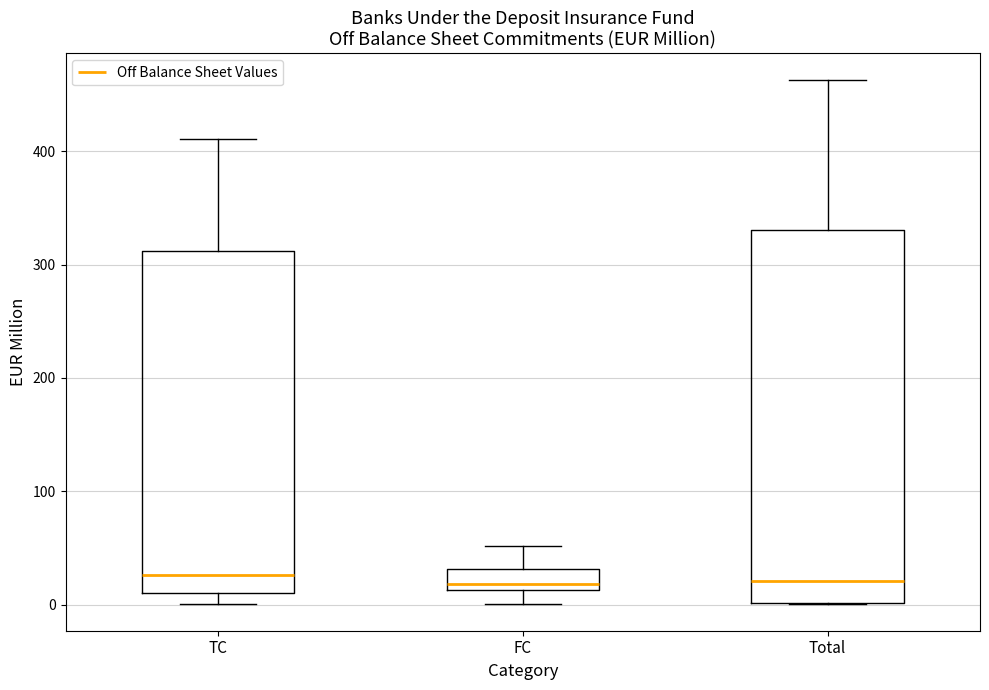

Comparing the boxes themselves (not the whiskers), which one is the tallest?

Total